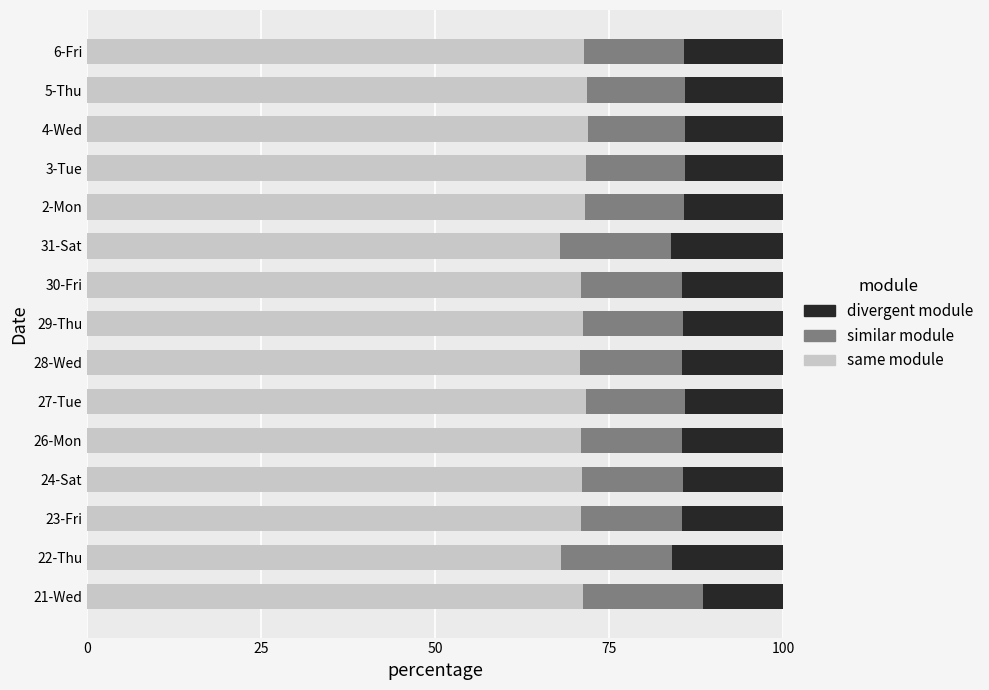

Is it true that same module equals 41.1 at 26-Mon?

False